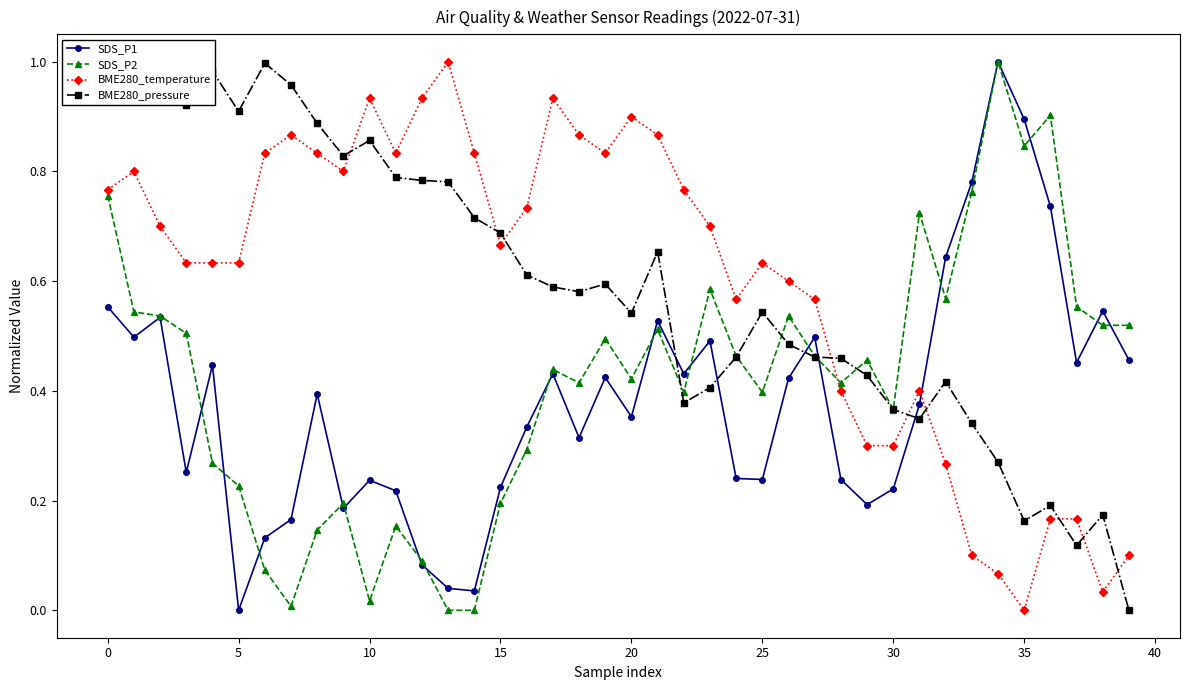

How many data points in SDS_P1 are above 0?

39